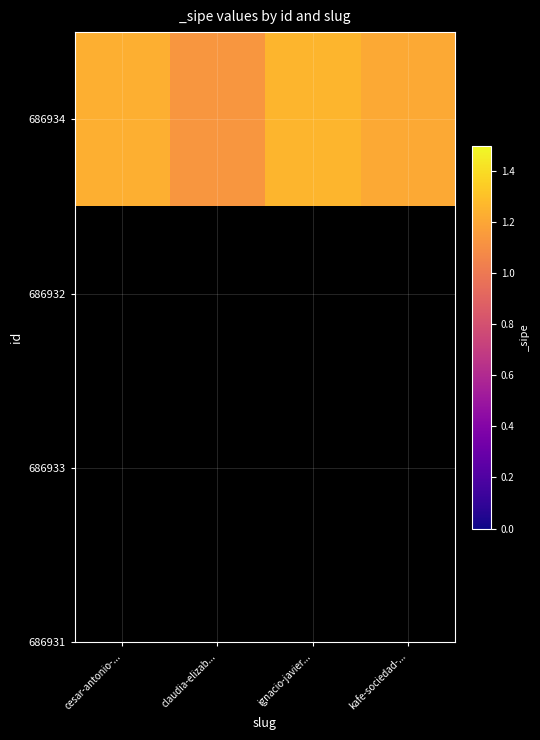

The value at kafe-sociedad-... is 1.2. True or false?

True